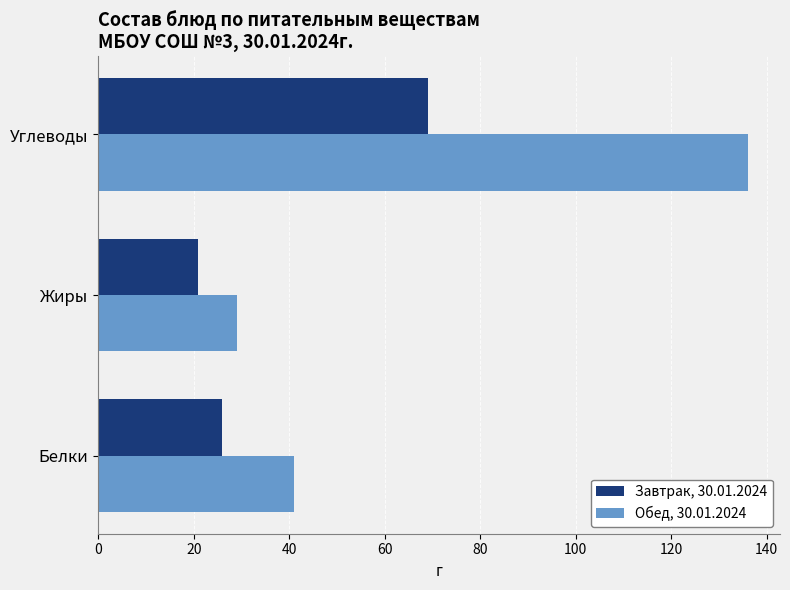

What is the sum of all Обед, 30.01.2024 values?

206